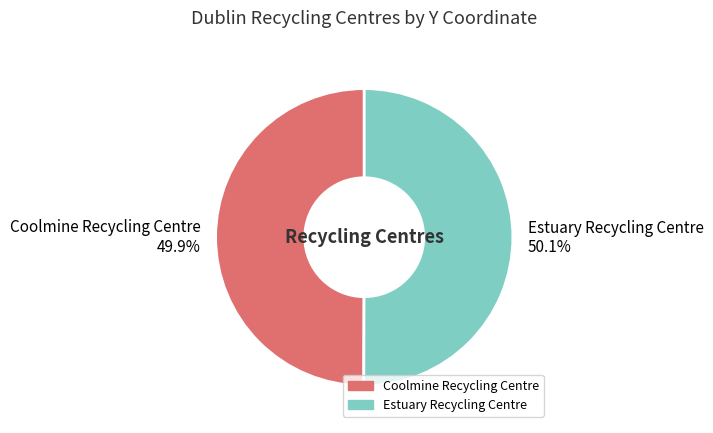

What is the ratio of the value at Coolmine Recycling Centre to the value at Estuary Recycling Centre?

1.0